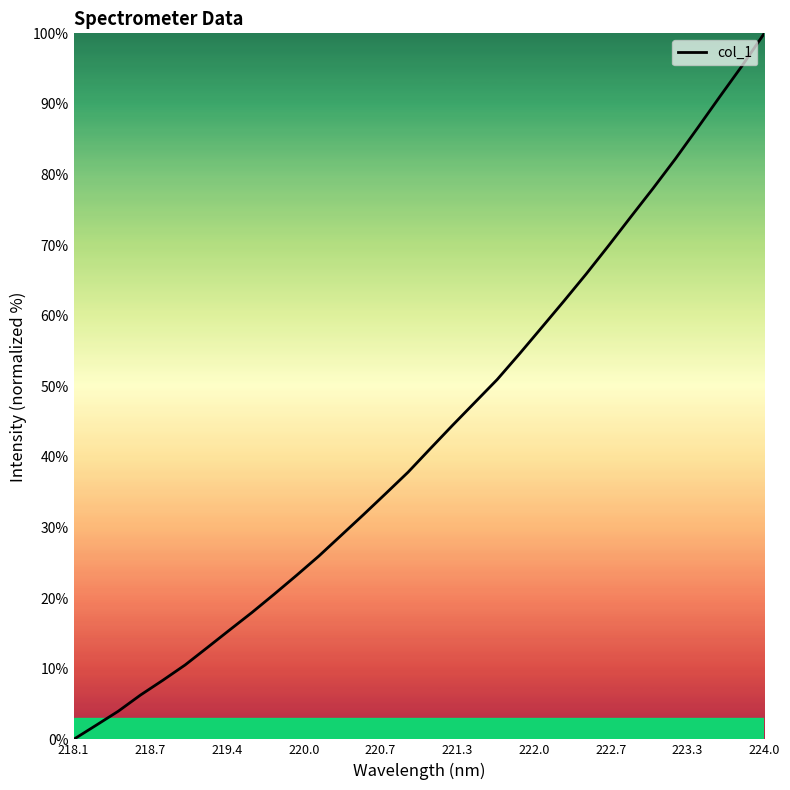

Reading left to right, transcribe all the data shown in this chart.

0.0	2.0	4.0	6.3	8.4	10.5	13.0	15.5	18.0	20.6	23.2	26.0	28.9	31.8	34.8	37.8	41.2	44.5	47.7	51.0	54.6	58.3	62.1	65.9	69.9	74.0	78.0	82.2	86.6	91.0	95.4	100.0